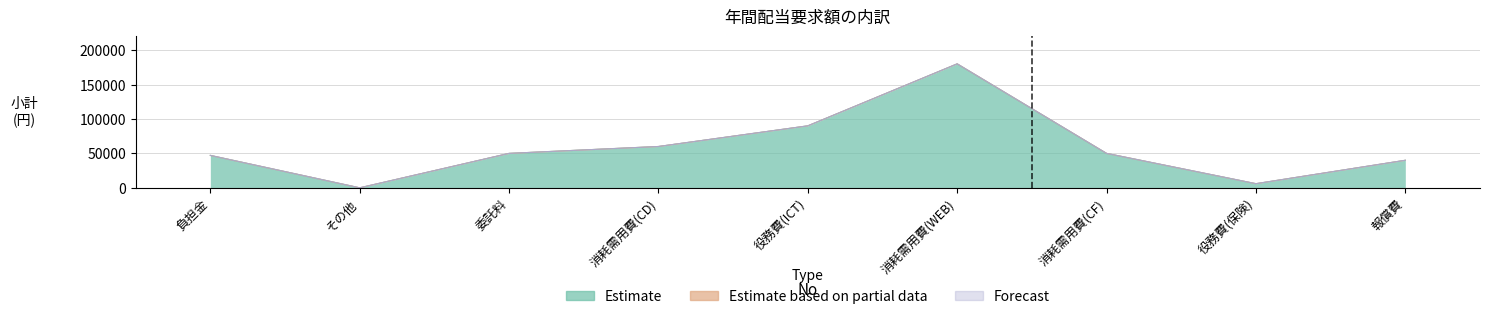

Count the number of categories in the chart.

9